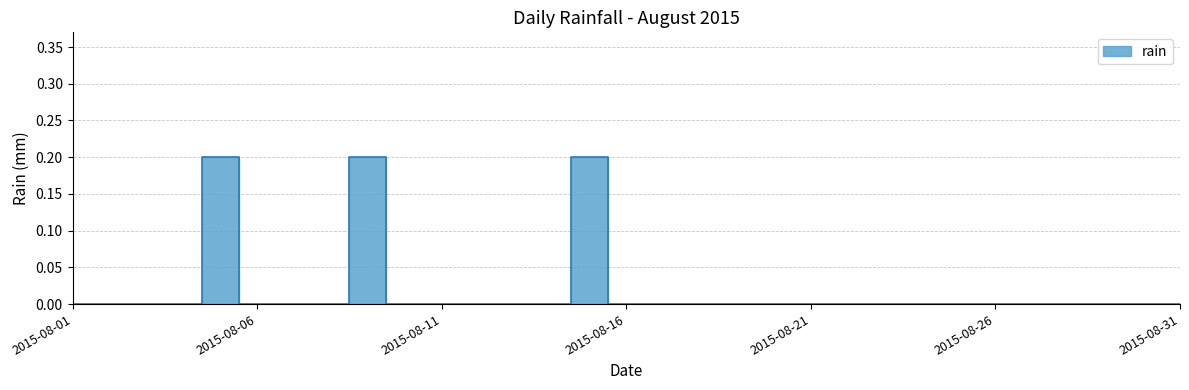

The value at 2015-08-21 is 0.0. True or false?

True